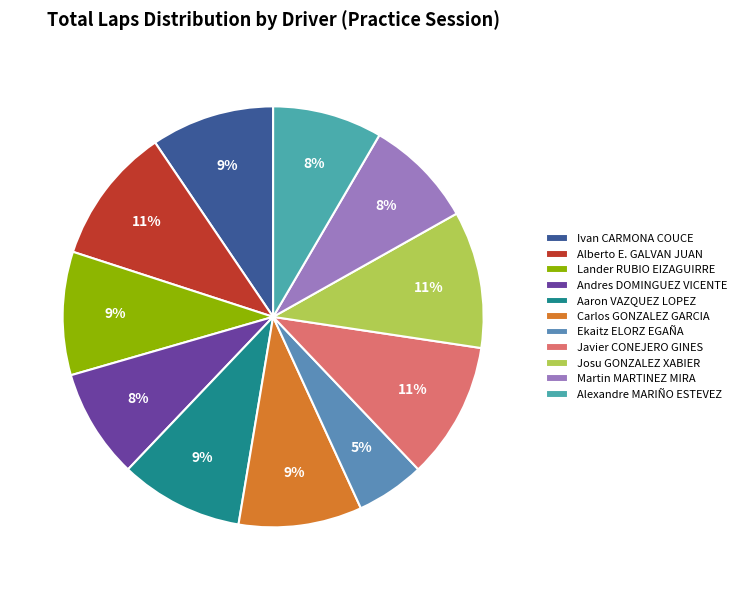

How many slices are in this pie chart?

11